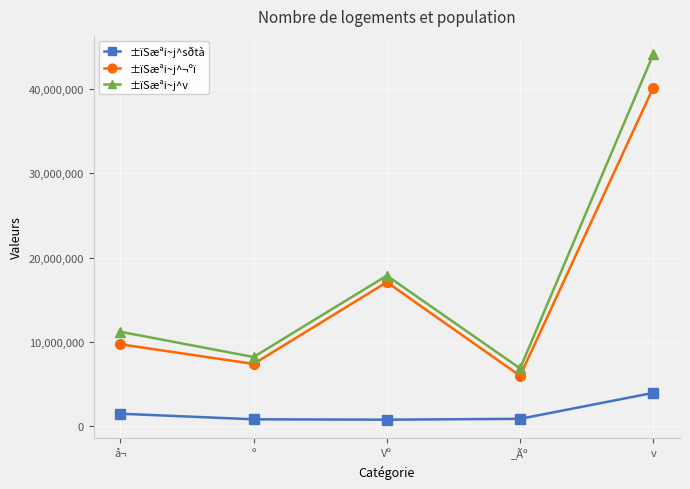

What is the total value across all series at Vº?

35721852